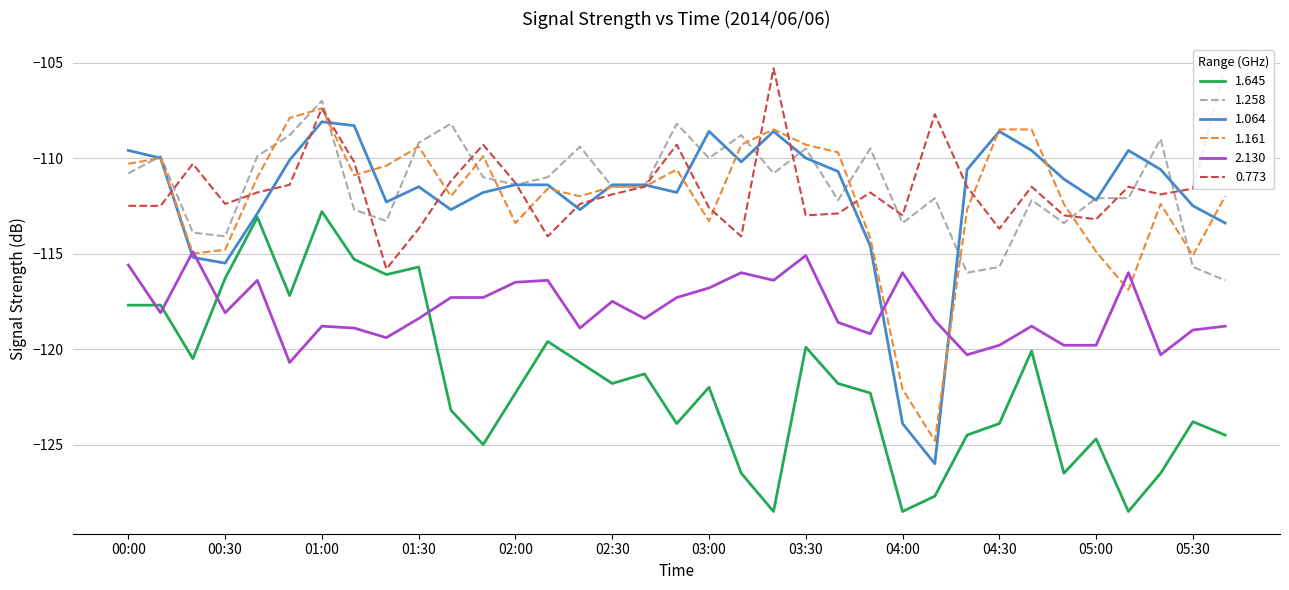

Where is 1.161 nearest to the value -116?

05:10